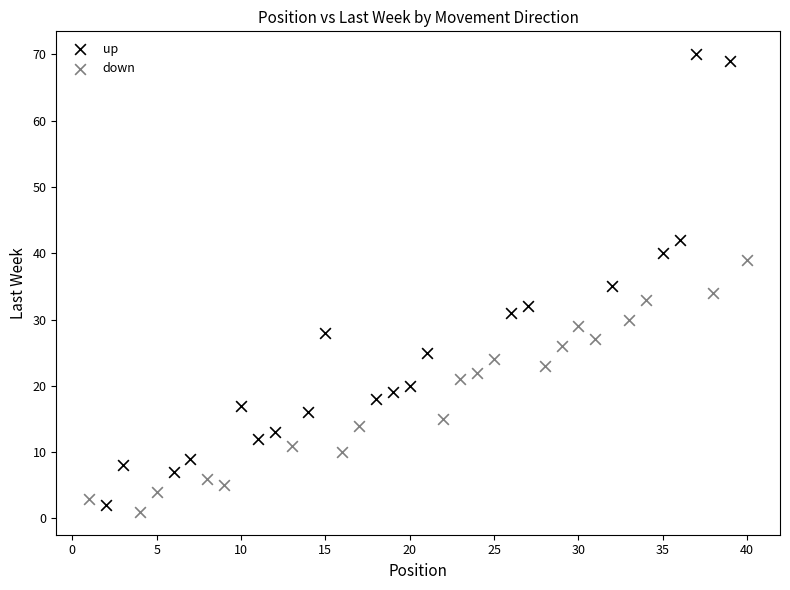

What are all the series names shown in the legend?

up, down